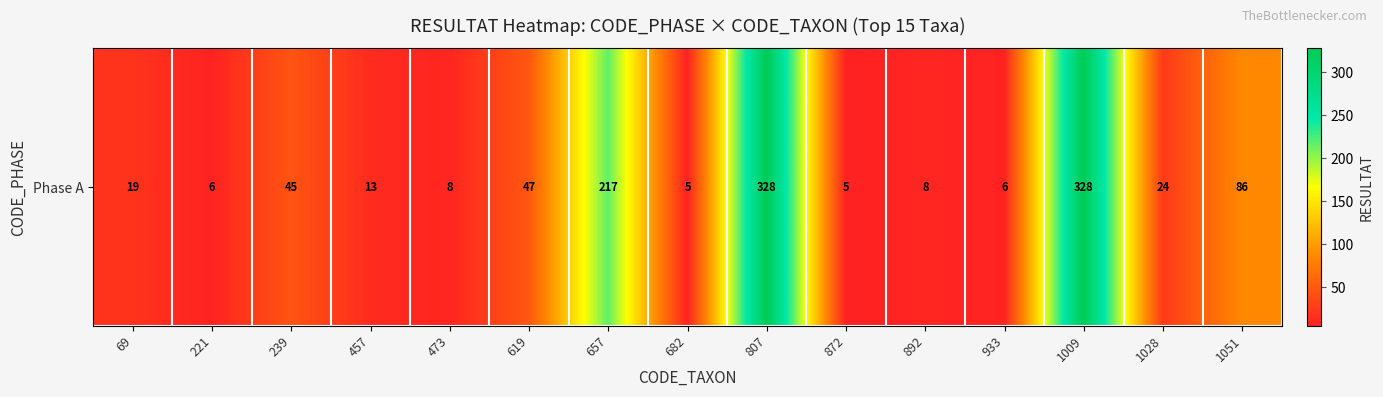

What is the difference between the maximum and minimum values?

323